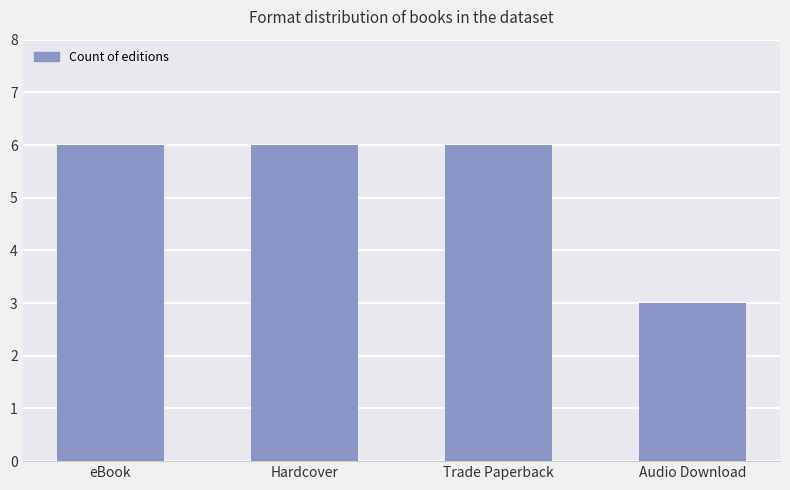

The chart shows a value of 6 at Hardcover. True or false?

True